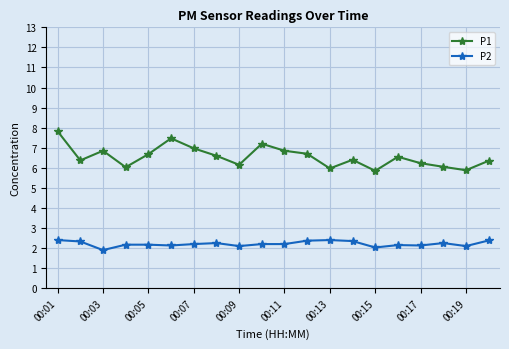

True or false: P2 has more than 2 points higher than both neighbors.

True